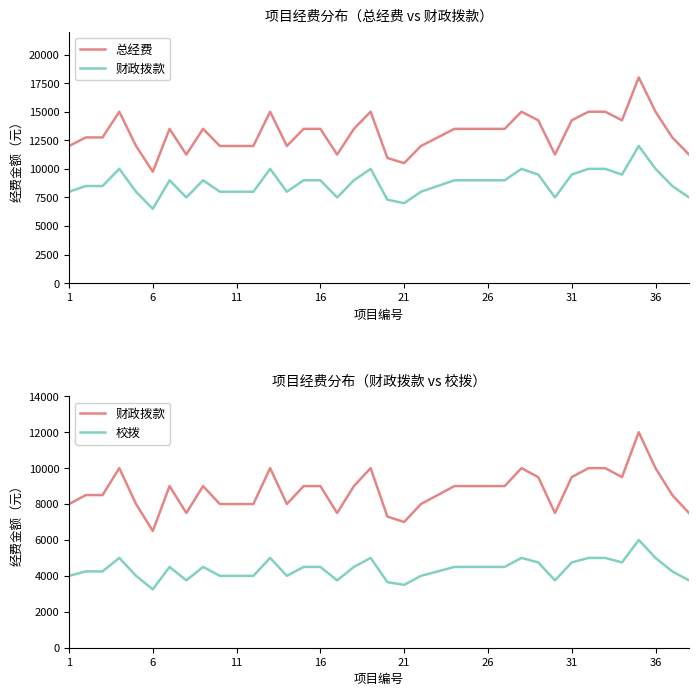

At how many categories does at least one series exceed 14016?

11